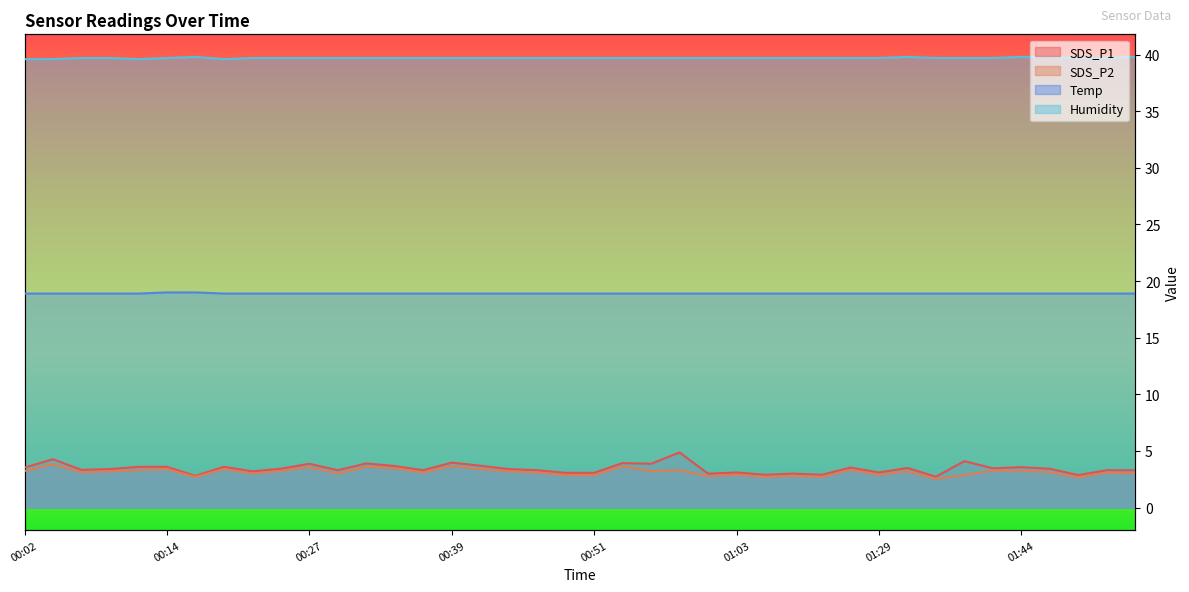

Which category has the lowest value in the SDS_P1 series?

01:37